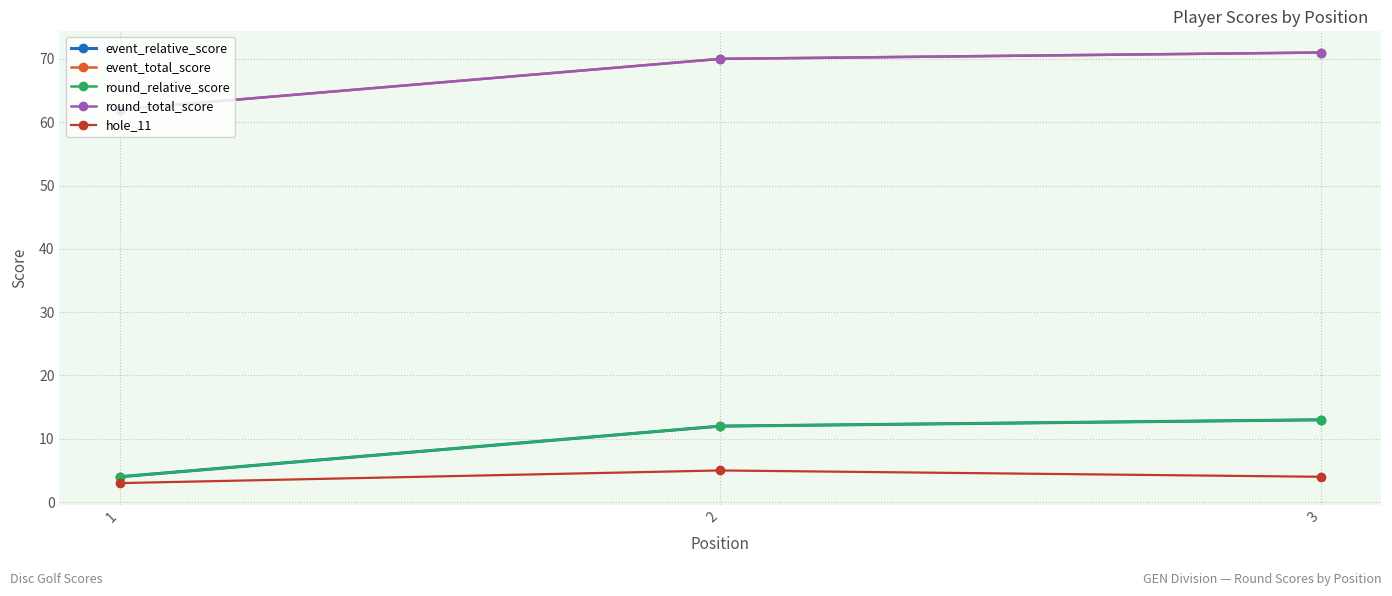

The value of hole_11 at 2 is 9. True or false?

False